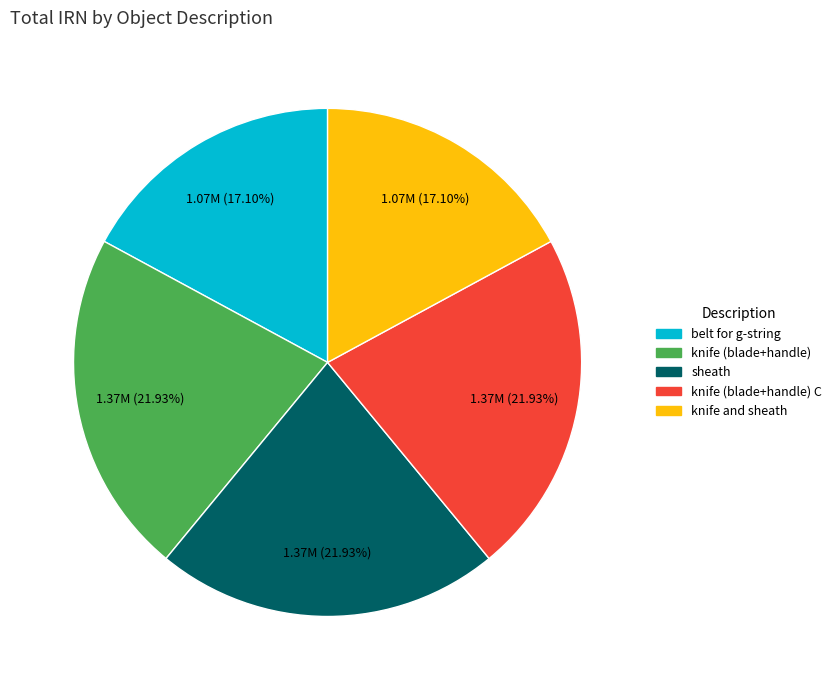

Is there a majority slice in this chart?

No